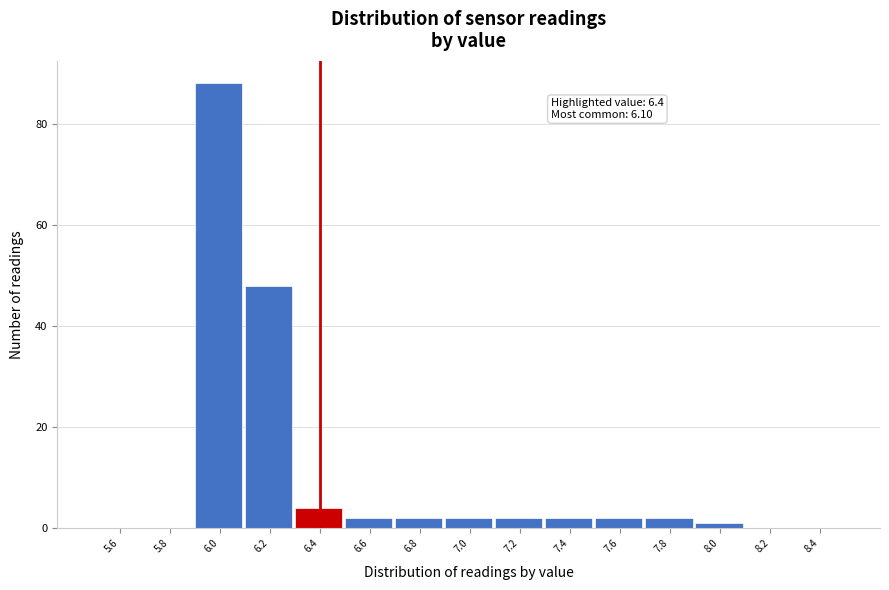

Over which range of the x-axis is the bar tallest?

5.9 to 6.1